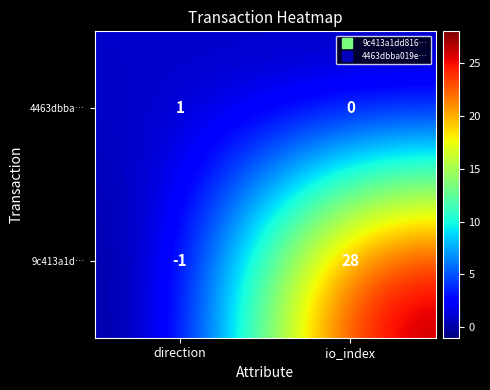

What is the sum of the 9c413a1d… values at io_index and direction?

27